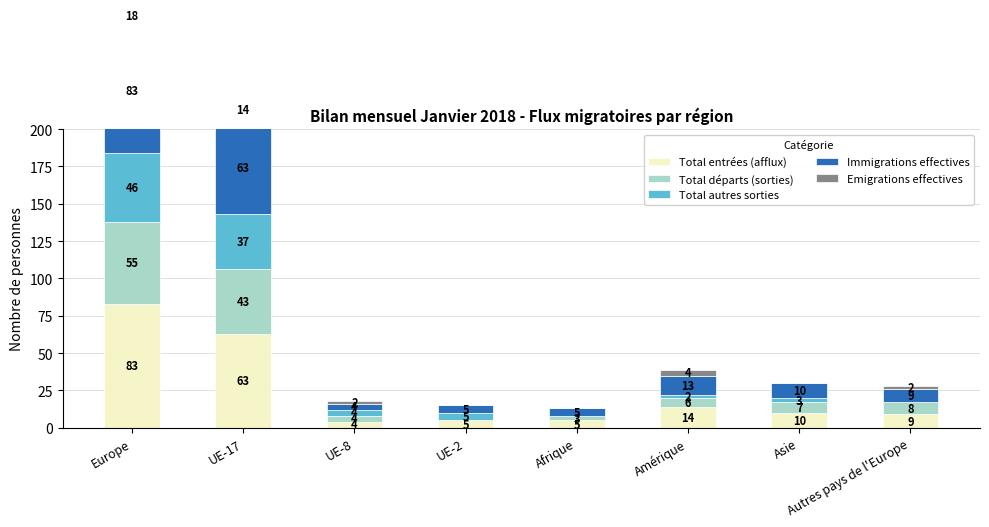

What is the value of the Total autres sorties bar at the 6th from the left?

2